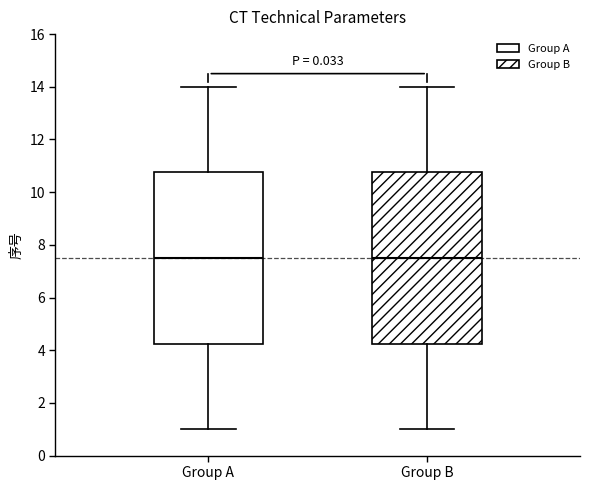

Reading left to right, transcribe this box plot: for each box, give where its median line is, the range the box spans, and where its two whiskers end, as read against the y-axis. The values are not printed on the chart, so give them approximately, as read against the axis.

Group A: median 7.6, box 4.2 to 10.8, whiskers 1.0 to 14.0
Group B: median 7.6, box 4.2 to 10.8, whiskers 1.0 to 14.0